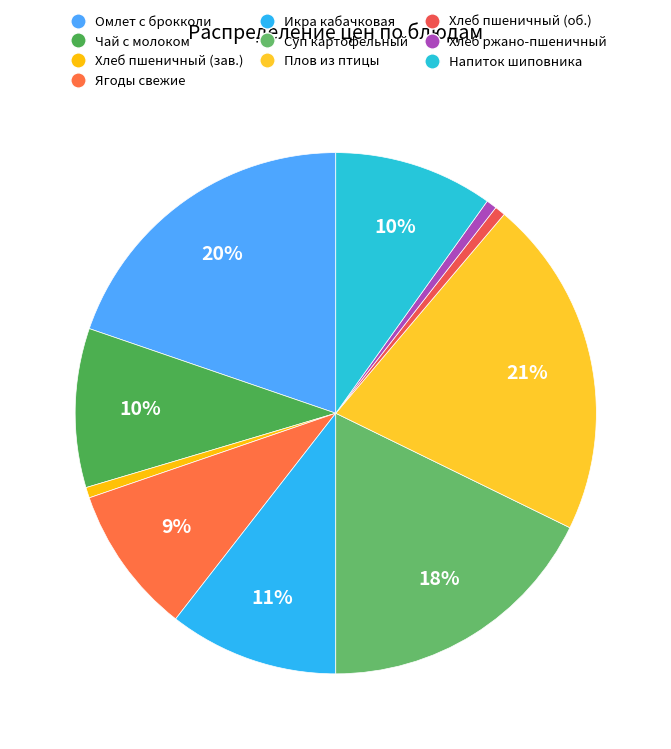

How many slices are in this pie chart?

10